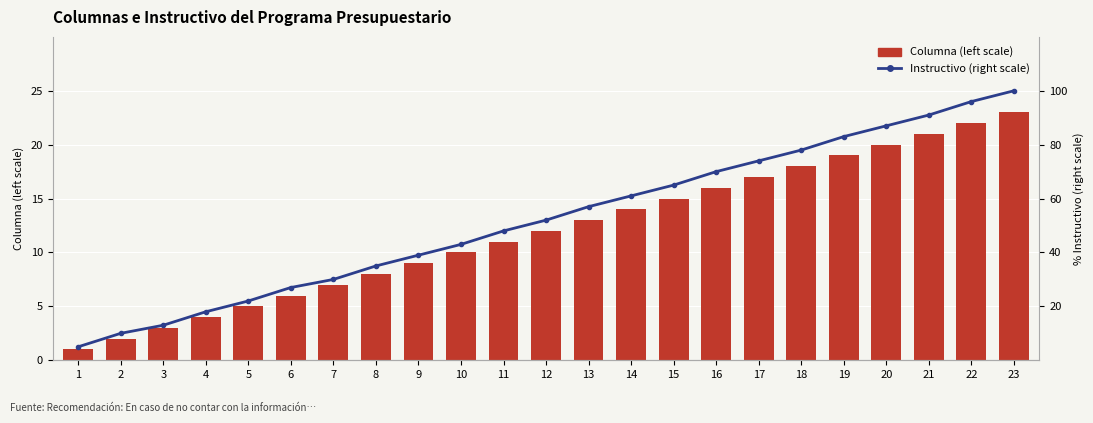

How many groups of bars are there?

23